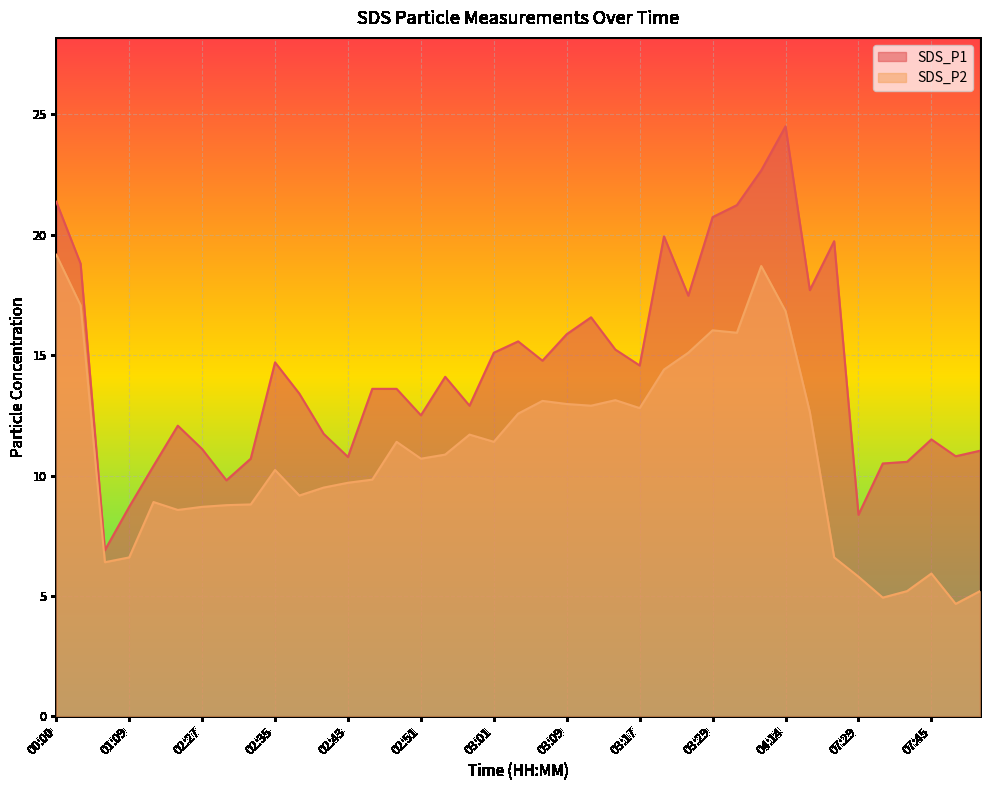

List the series in order of their overall mean, lowest first.

SDS_P2, SDS_P1